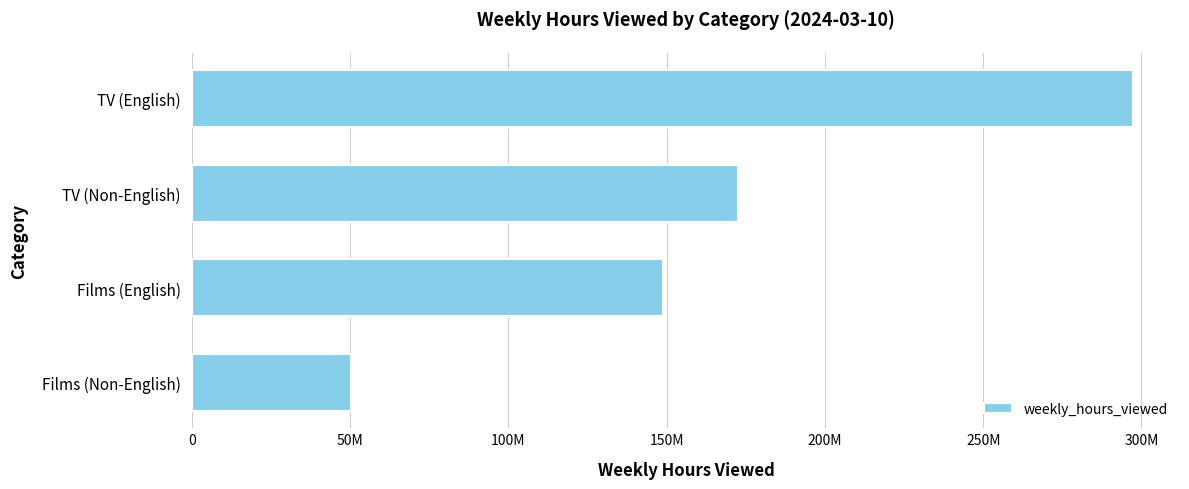

Are the bars horizontal?

Yes